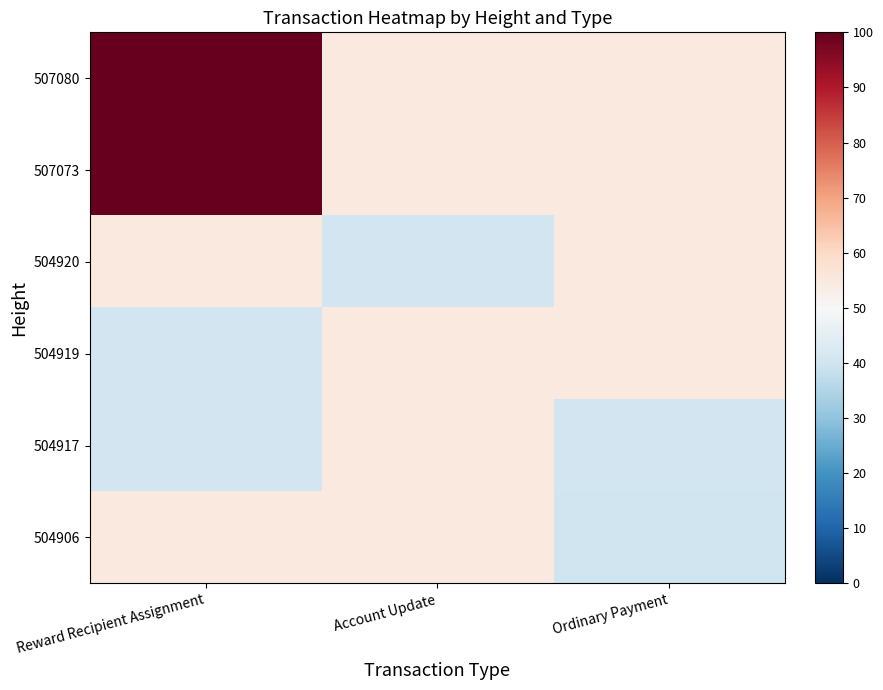

What is the difference between the highest and lowest values at Reward Recipient Assignment?

59.7